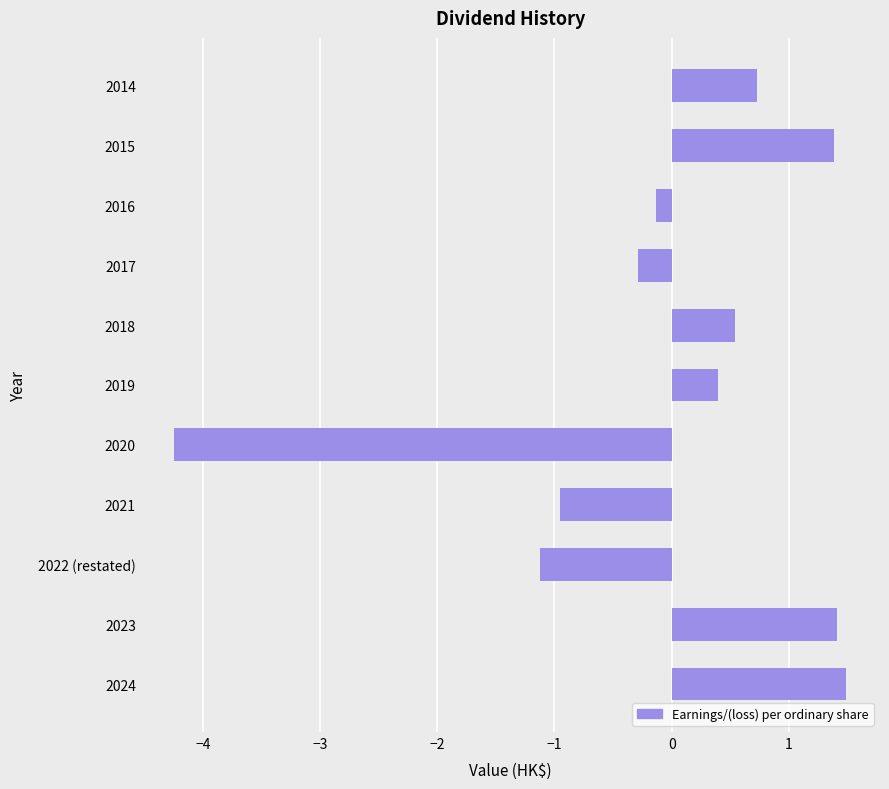

True or false: the data shows -0.6 at 2022 (restated).

False